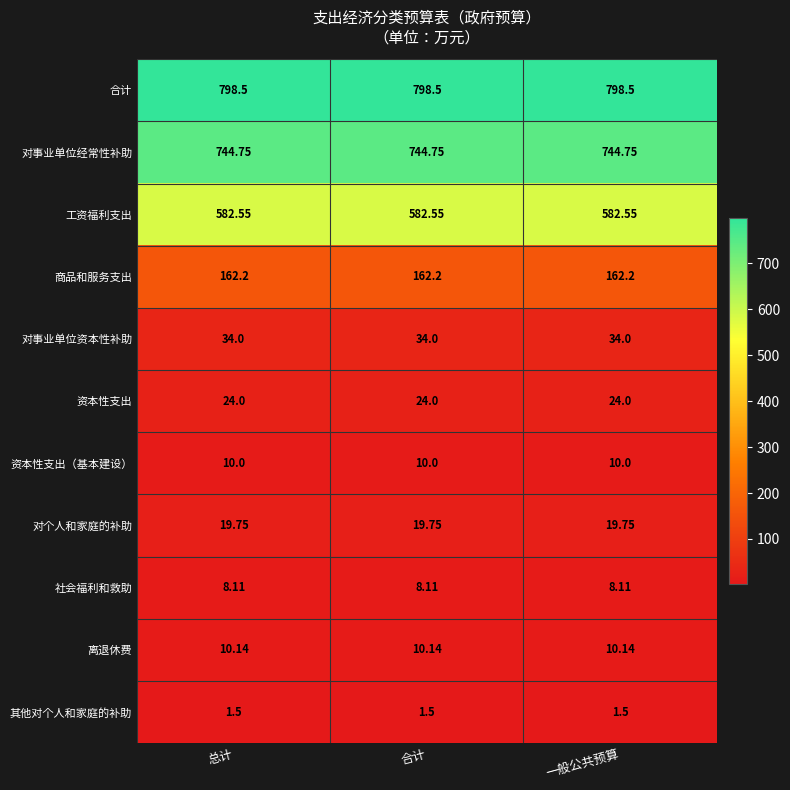

Which series has the largest total across all categories?

合计